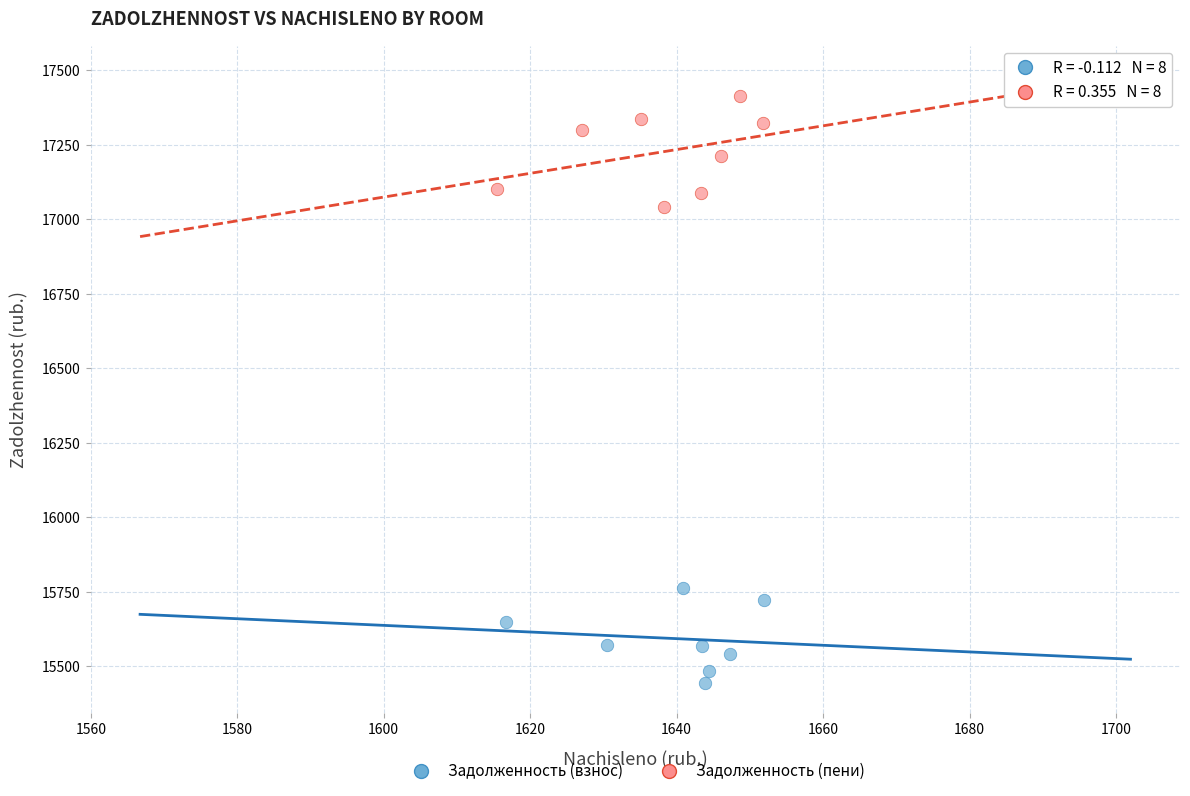

What are all the series names shown in the legend?

Задолженность (взнос), Задолженность (пени)